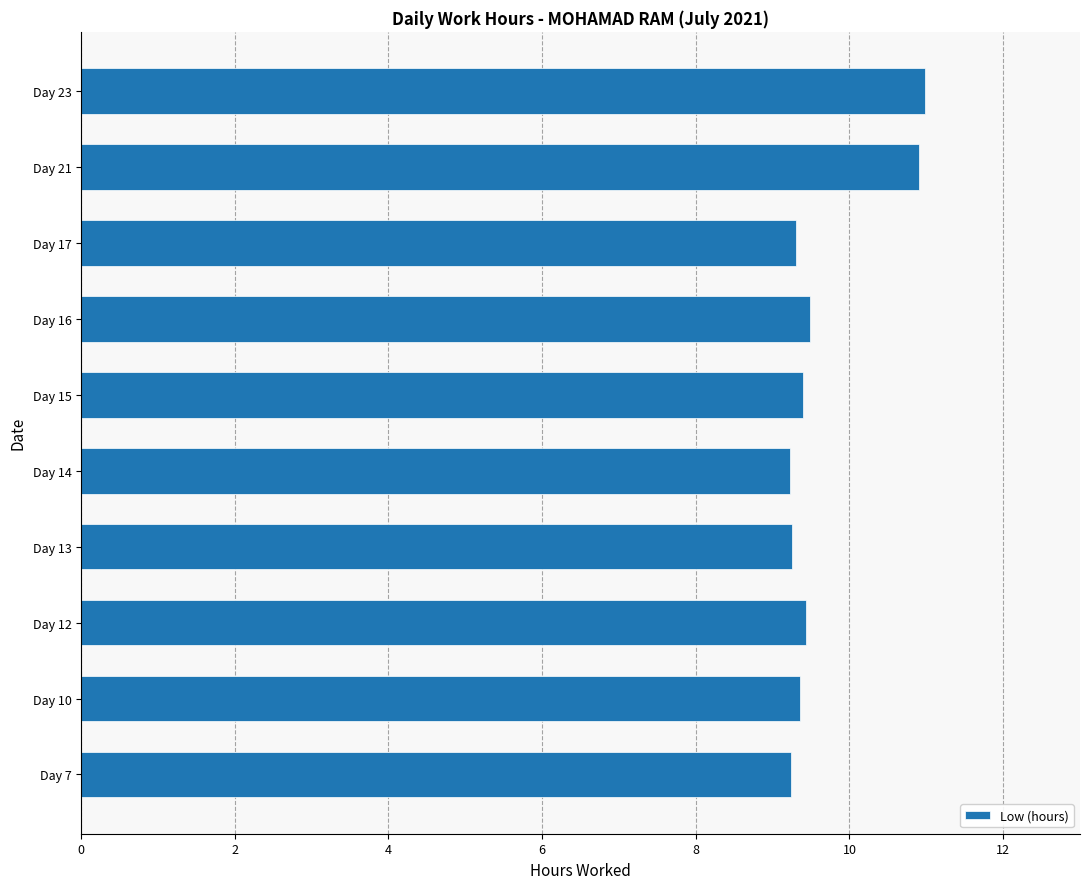

How many values are between 9 and 10?

8